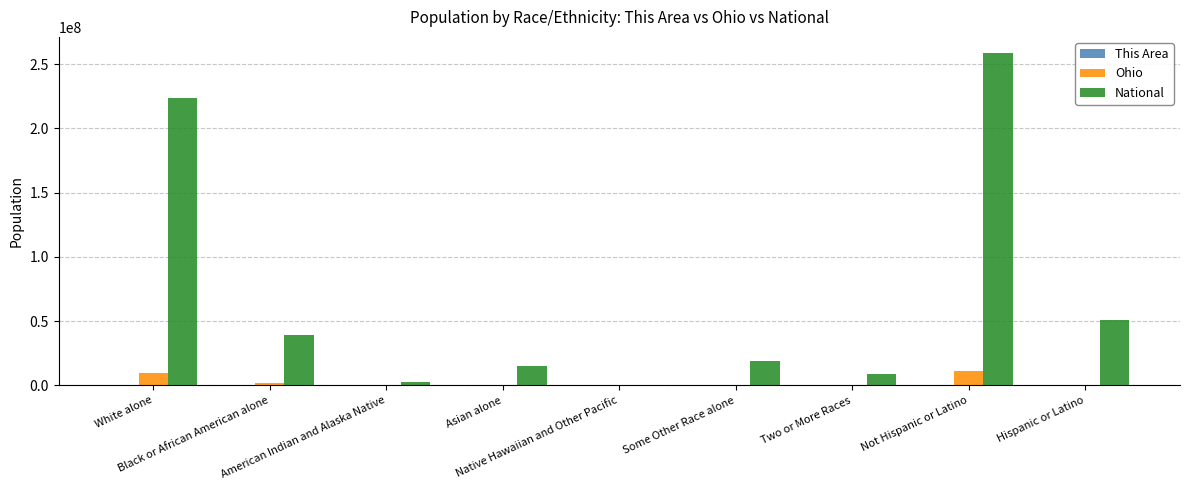

Which series has the largest total across all categories?

National